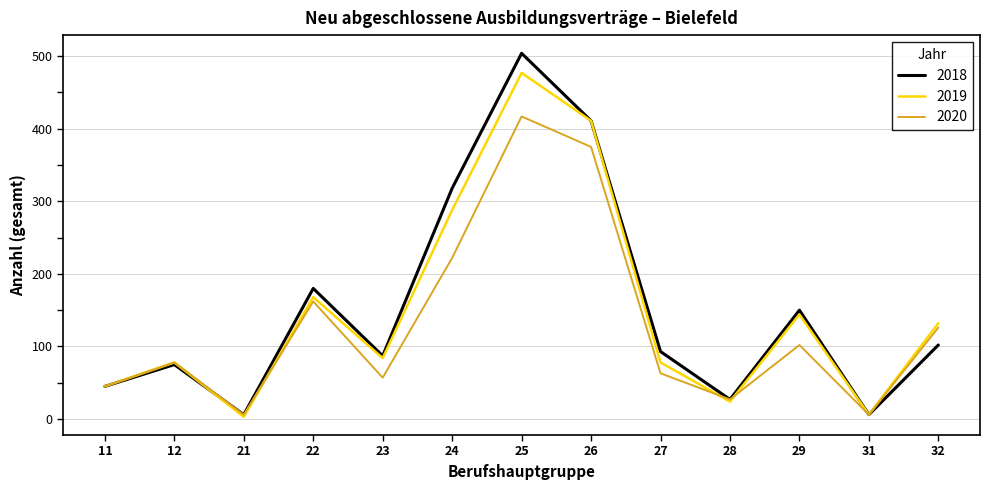

Which series has the widest spread of values?

2018